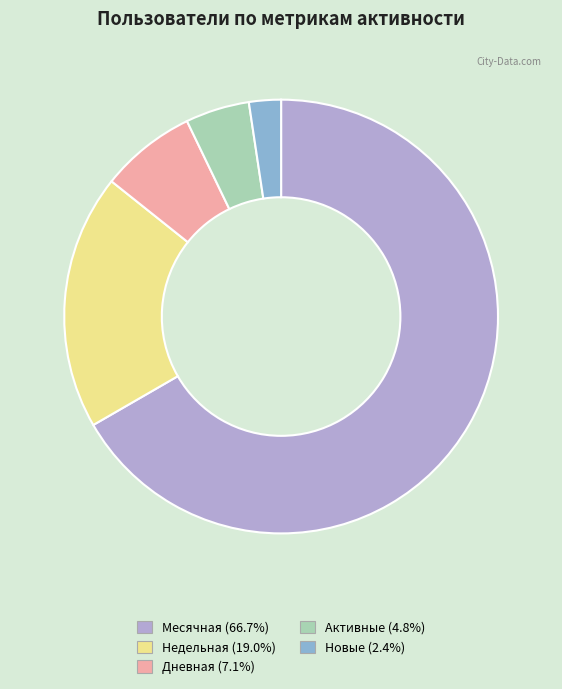

Approximately how many times larger is the value at Активные (4.8%) compared to Дневная (7.1%)?

0.7